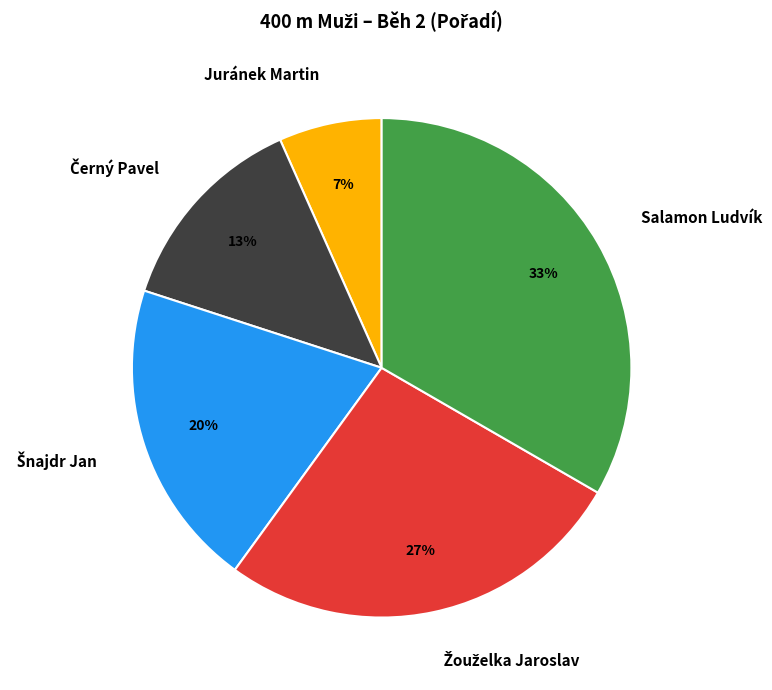

Does any single category account for the majority?

No